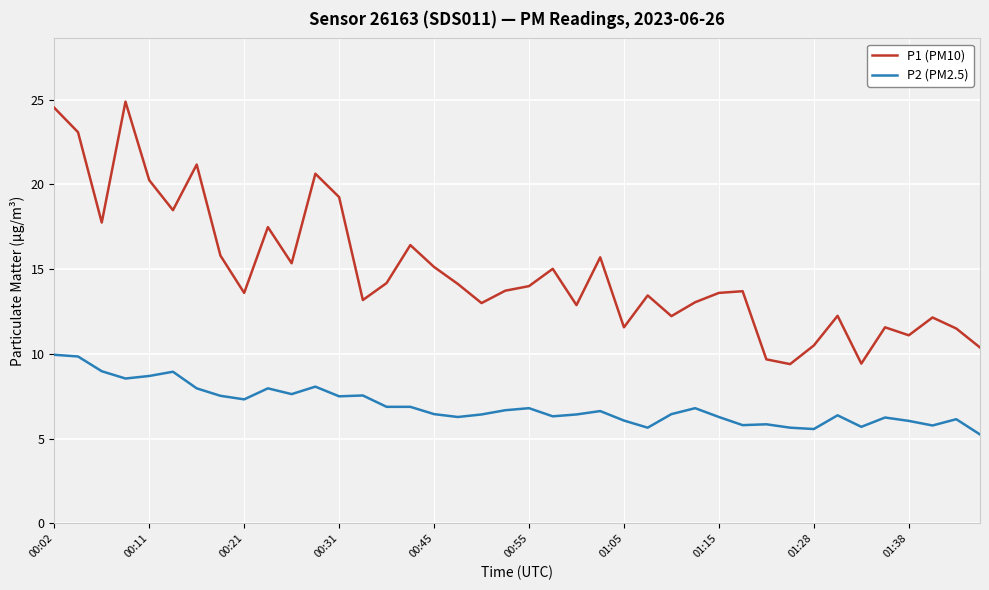

What is the maximum value shown in the chart?

24.9